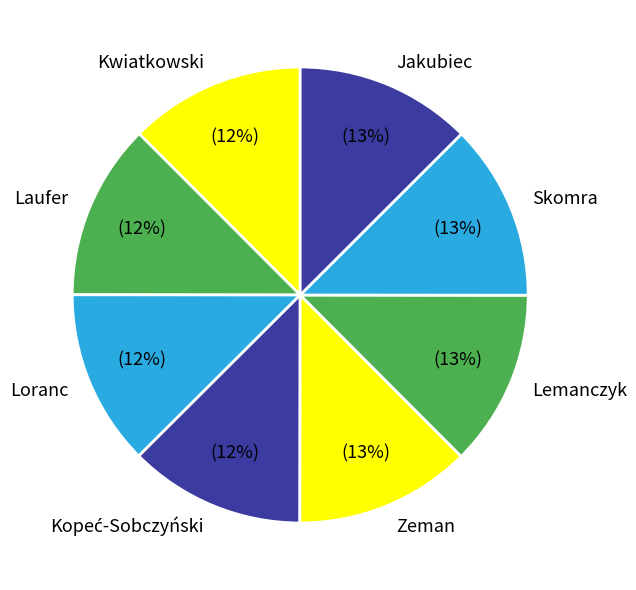

Do Laufer and Zeman together represent more than half of the pie?

No